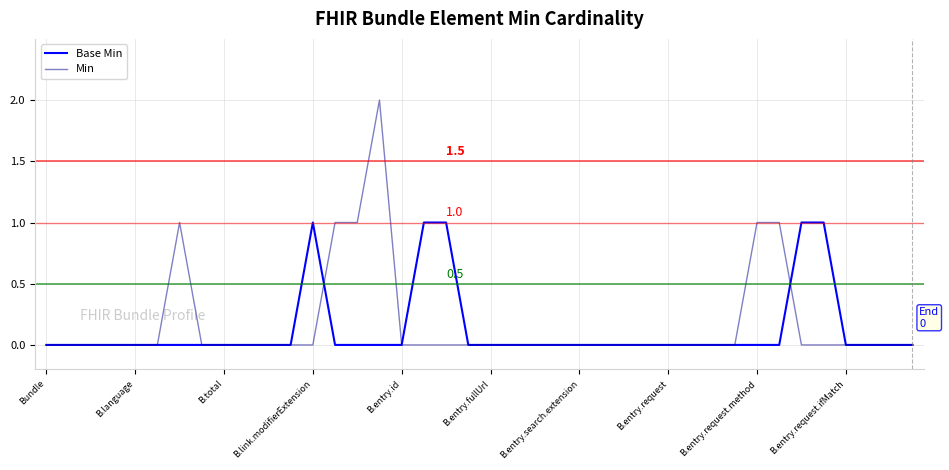

List the series in order of their peak value, lowest first.

Base Min, Min